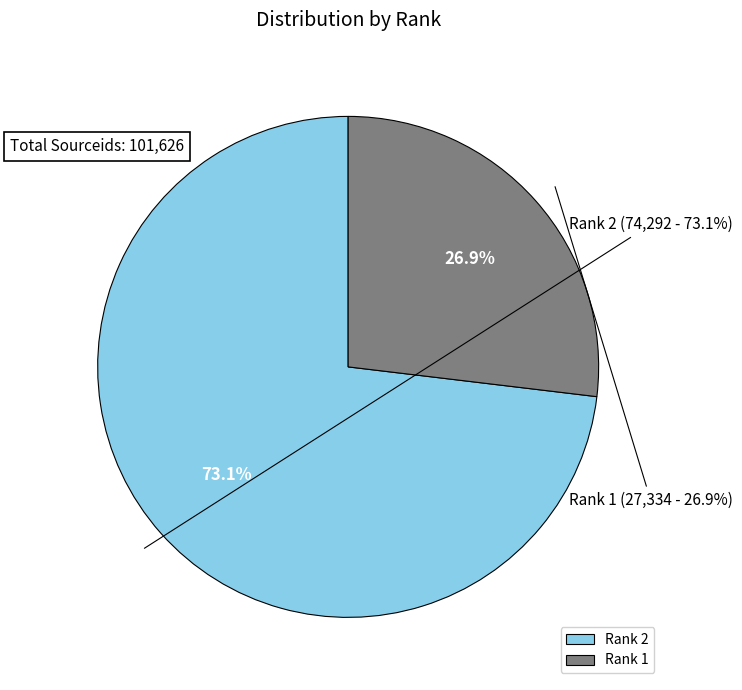

How many slices are in this pie chart?

2